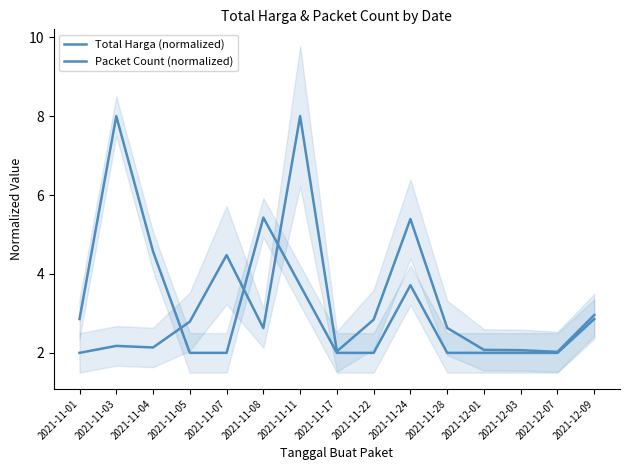

Read the Packet Count (normalized) value at 2021-12-09.

2.9